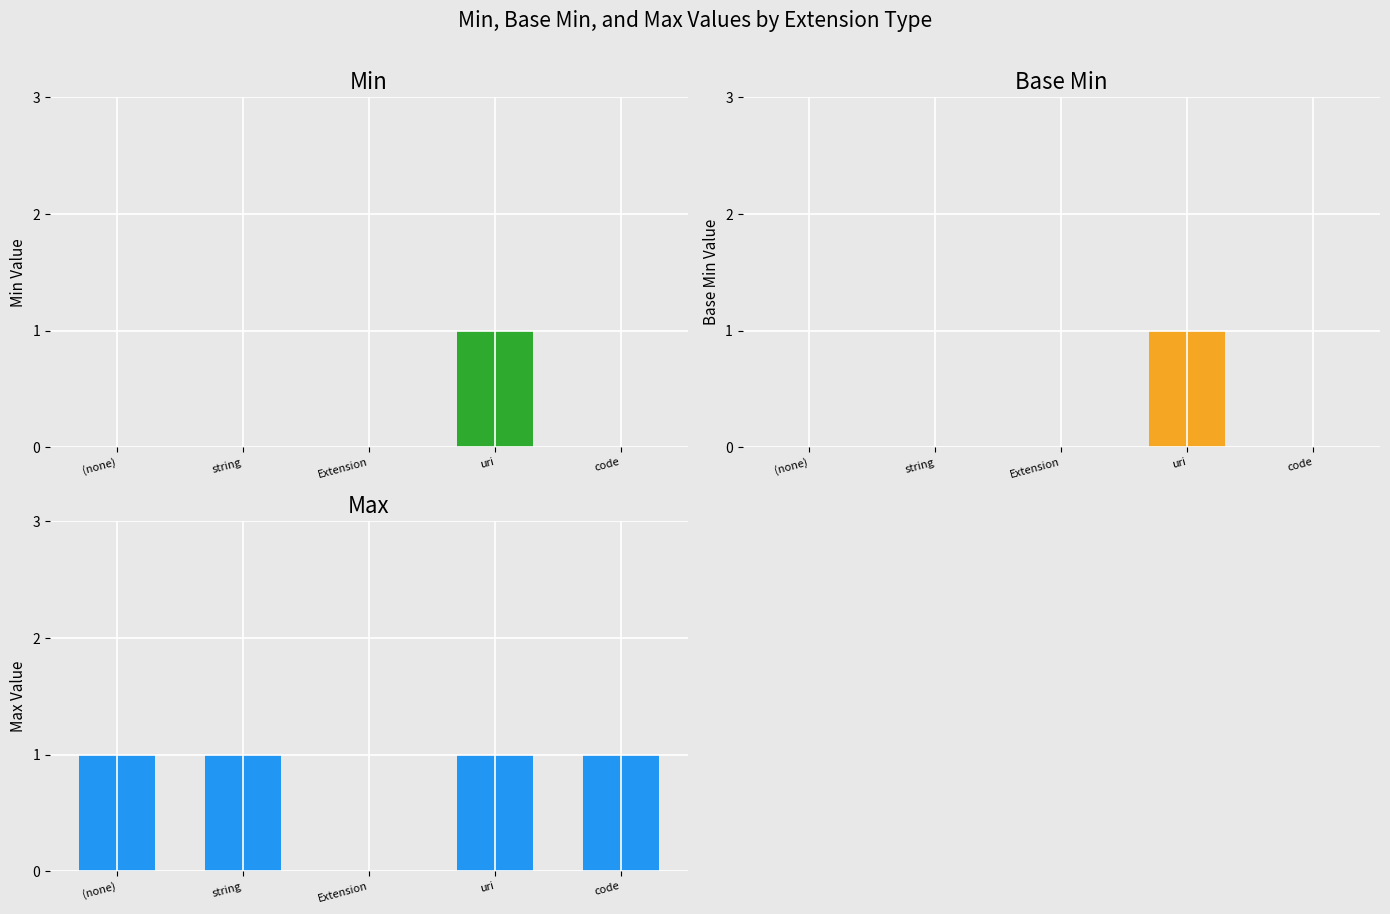

What is the sum of the Max values at Extension and uri?

1